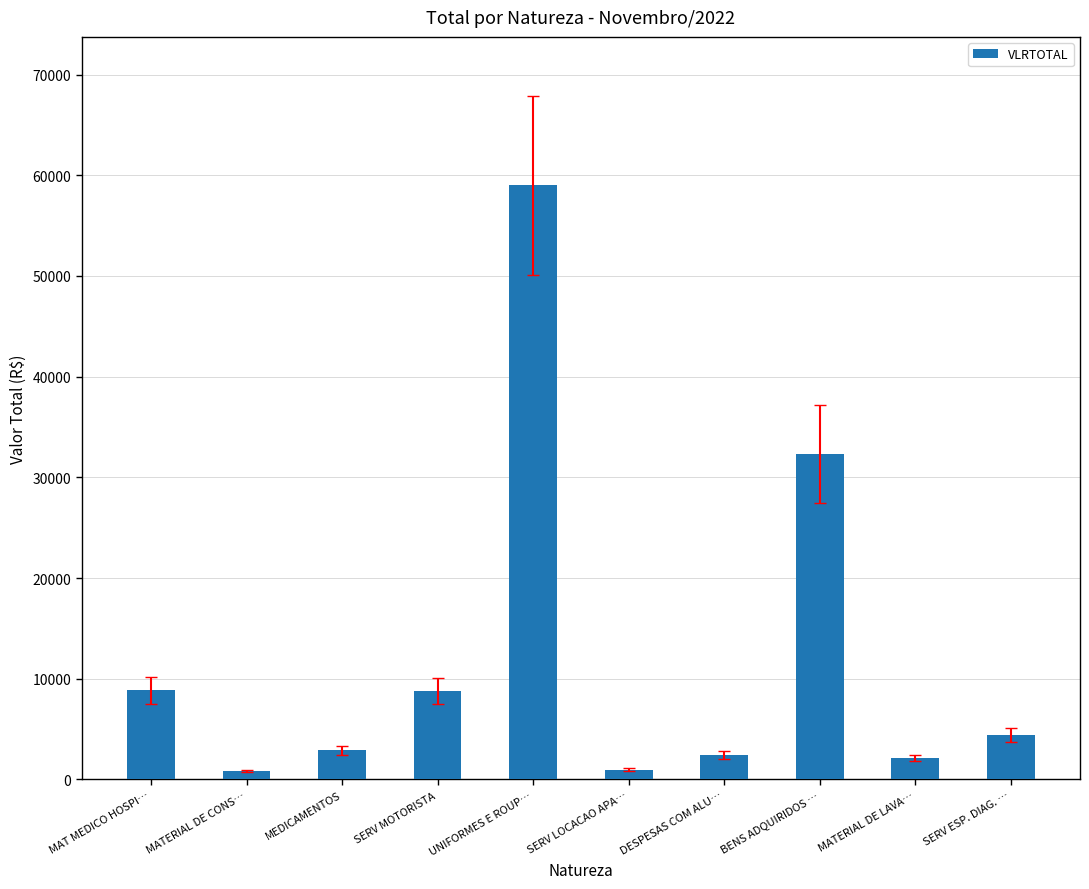

Where is the data nearest to the value 29907?

BENS ADQUIRIDOS …